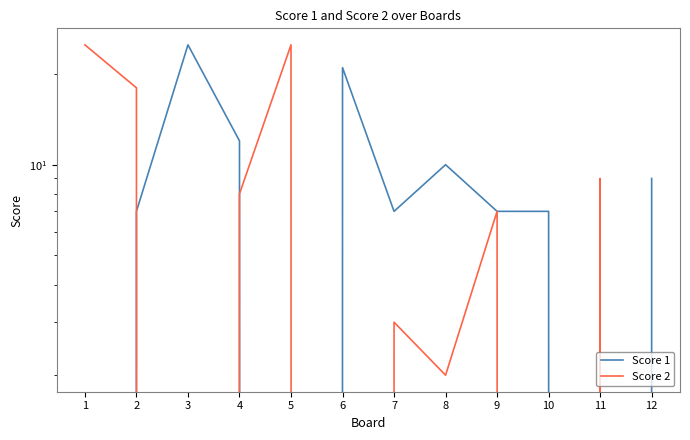

Reading left to right, extract all data points from this chart.

Score 1: 1=0	2=7	3=25	4=12	5=0	6=21	7=7	8=10	9=7	10=7	11=0	12=9
Score 2: 1=25	2=18	3=0	4=8	5=25	6=0	7=3	8=2	9=7	10=0	11=9	12=0